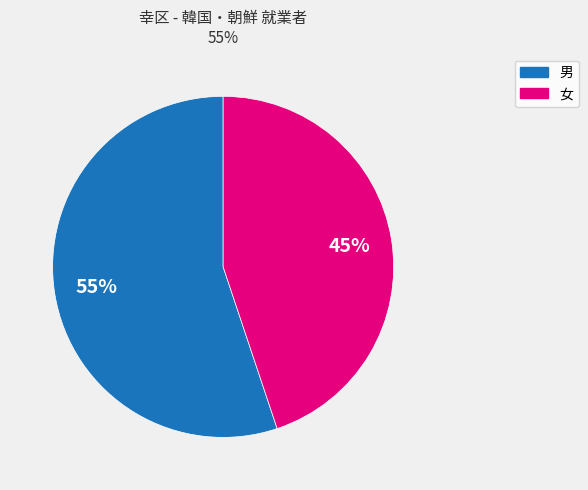

The 女 slice represents 45% of the pie. True or false?

True